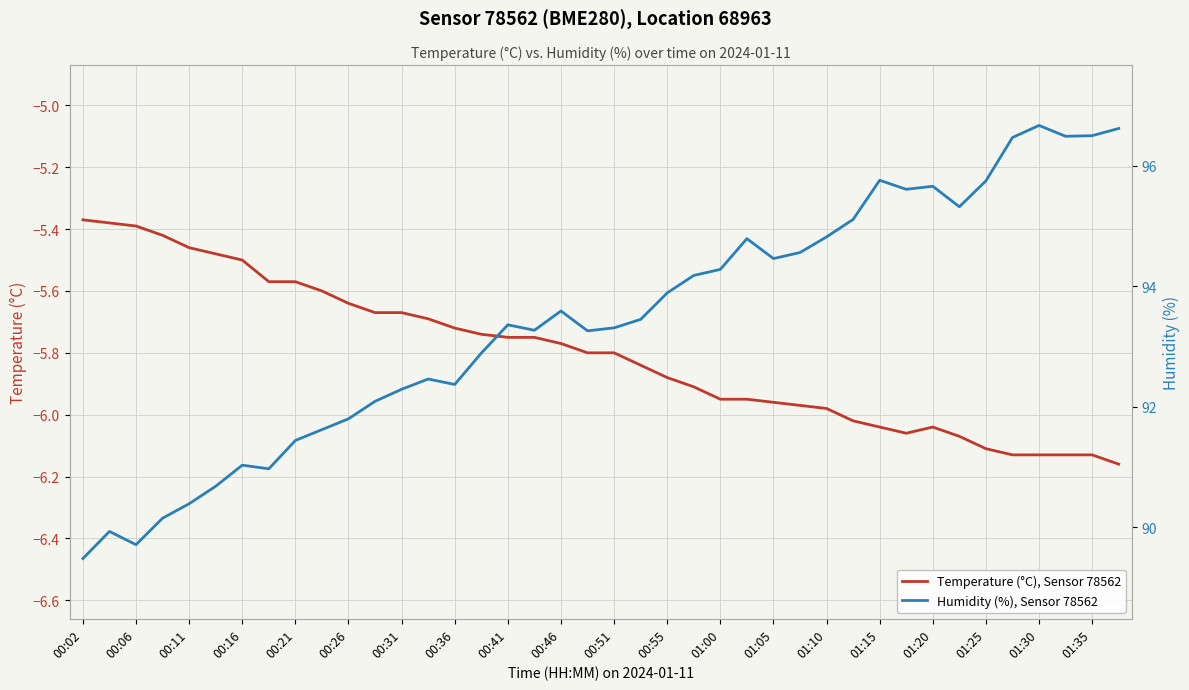

The Temperature (°C), Sensor 78562 series shows -1.4 at 00:02. True or false?

False